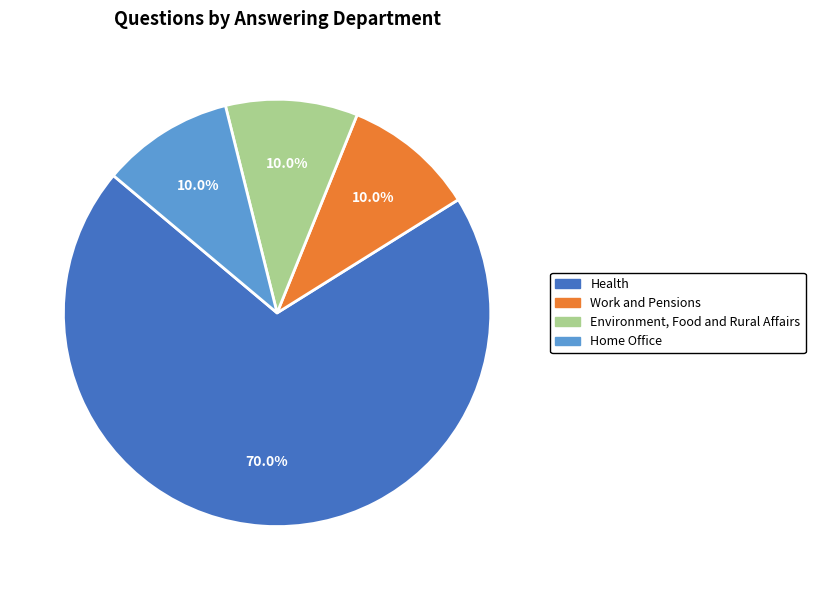

Is there a majority slice in this chart?

Yes